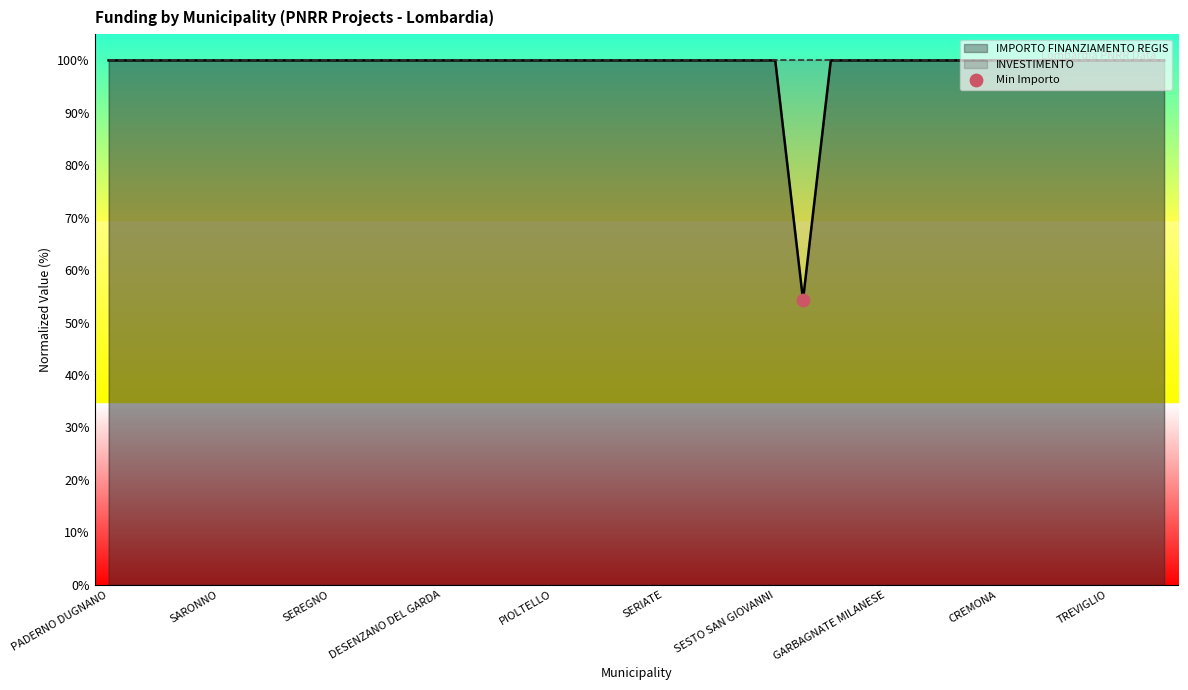

Is it true that IMPORTO FINANZIAMENTO REGIS equals 171.4 at SARONNO?

False